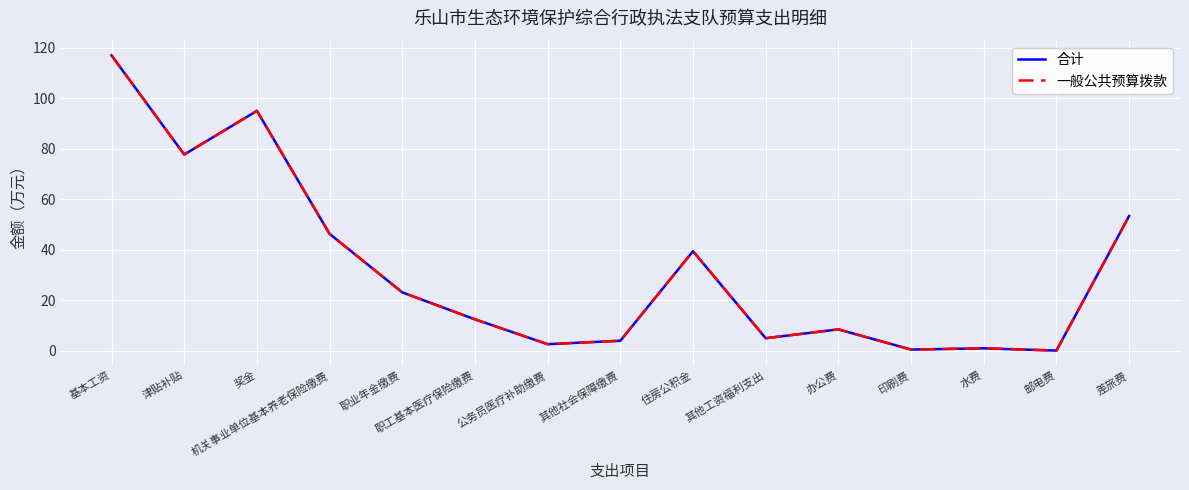

Is this an area chart (filled region under the line)?

No